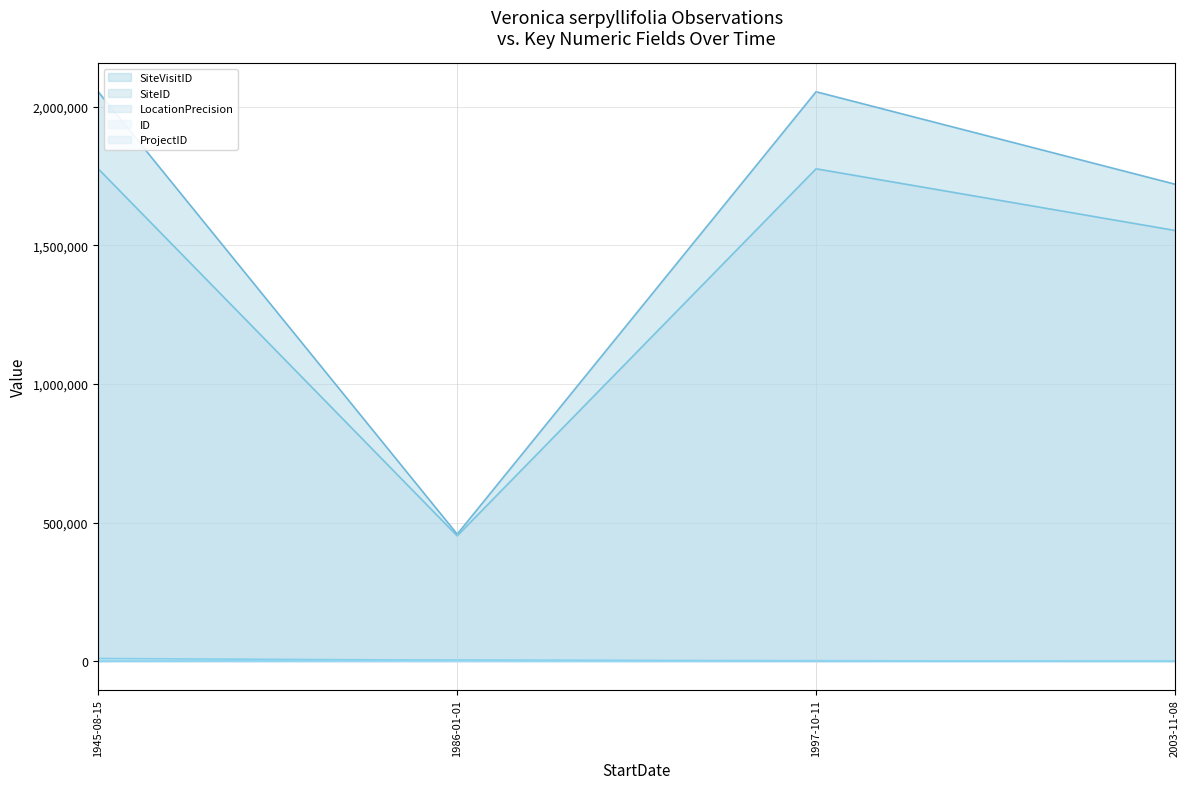

How many lines are shown in the chart?

5